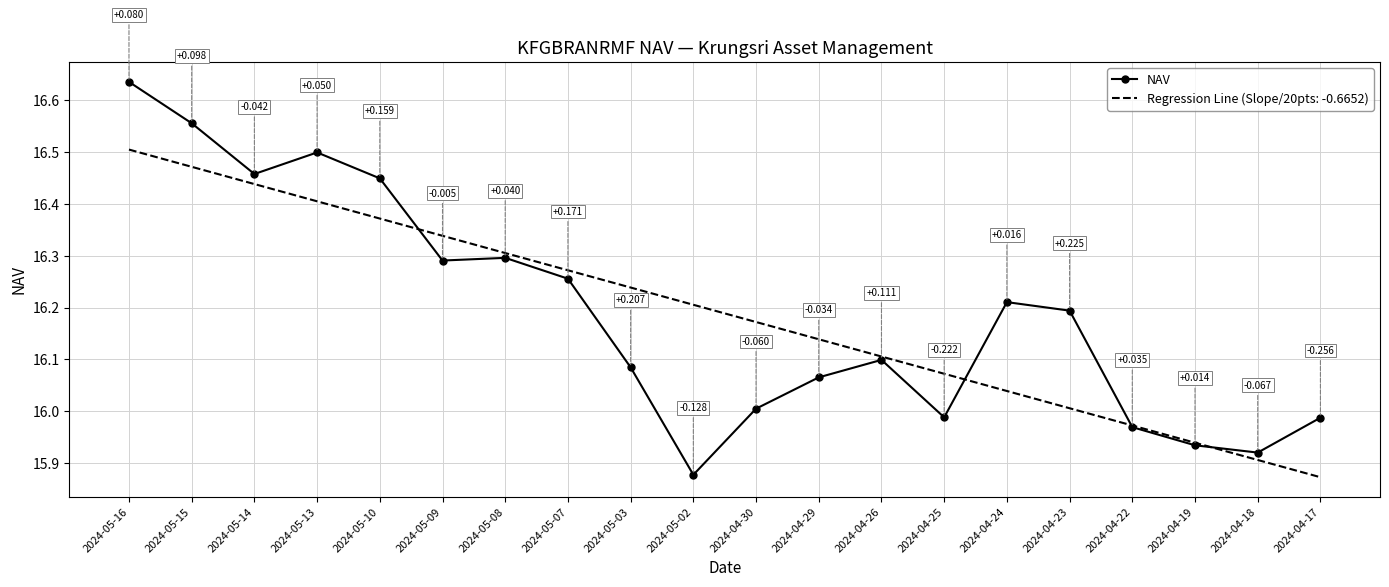

Which series has the widest spread of values?

NAV